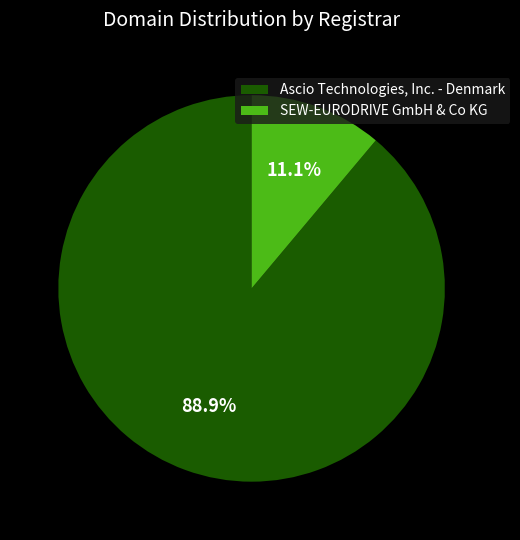

Which has a higher value, SEW-EURODRIVE GmbH & Co KG or Ascio Technologies, Inc. - Denmark?

Ascio Technologies, Inc. - Denmark